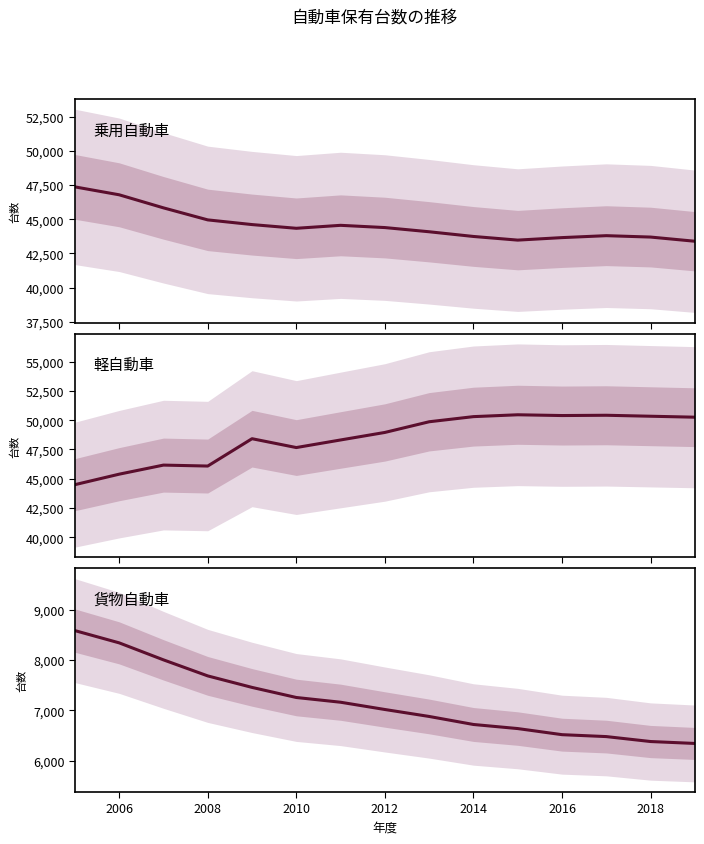

How many series are shown in this chart?

3